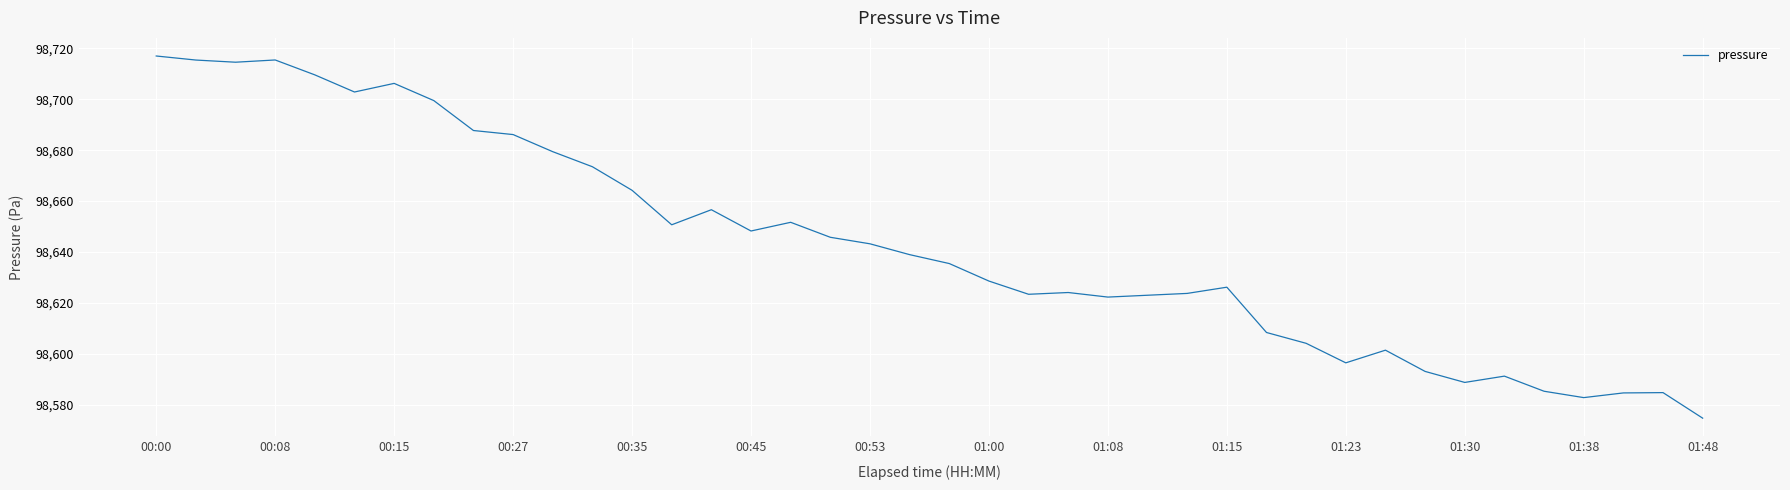

What is the sum of all values?

3945710.5